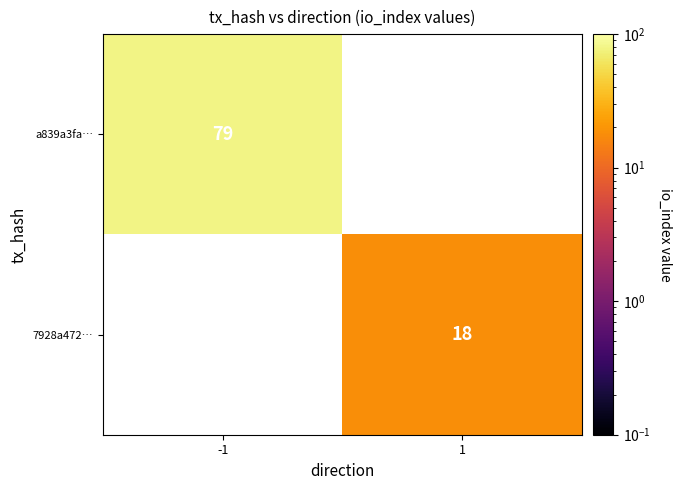

Is it true that 7928a472… equals 18 at 1?

True